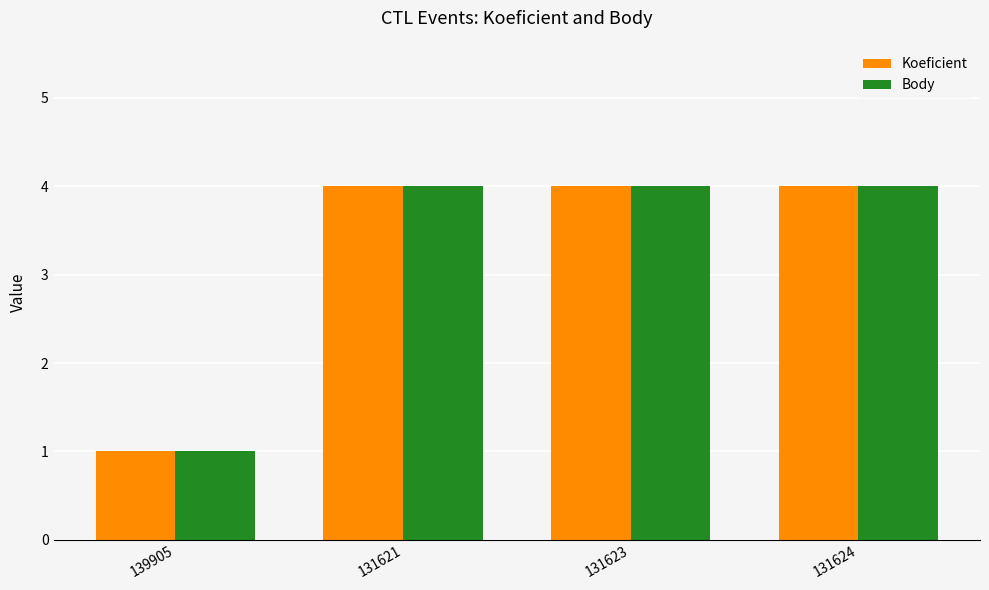

At which label is Body closest to 2?

139905